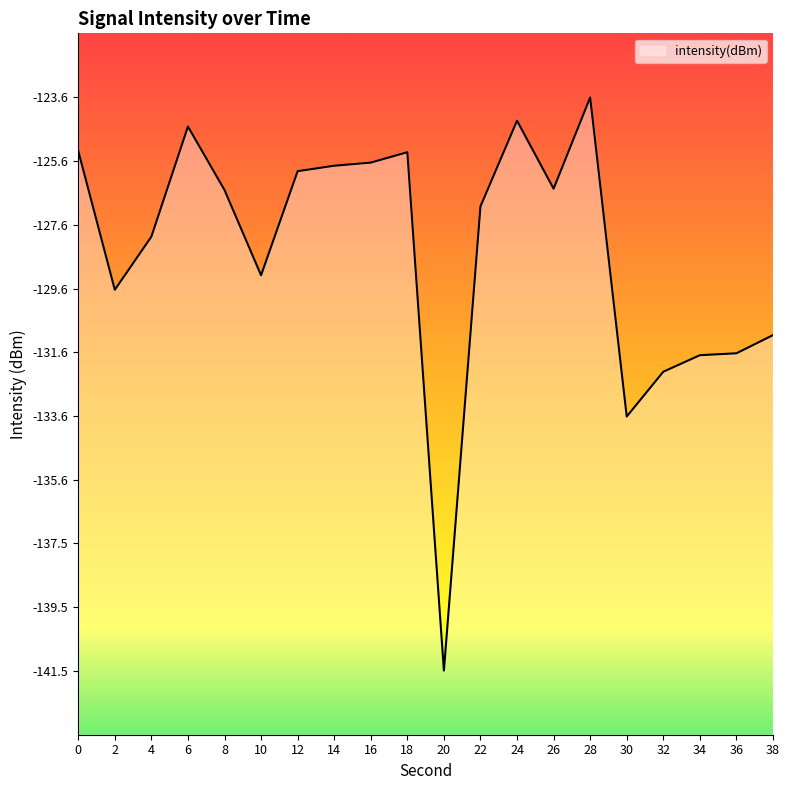

Where is the data nearest to the value -132?

32